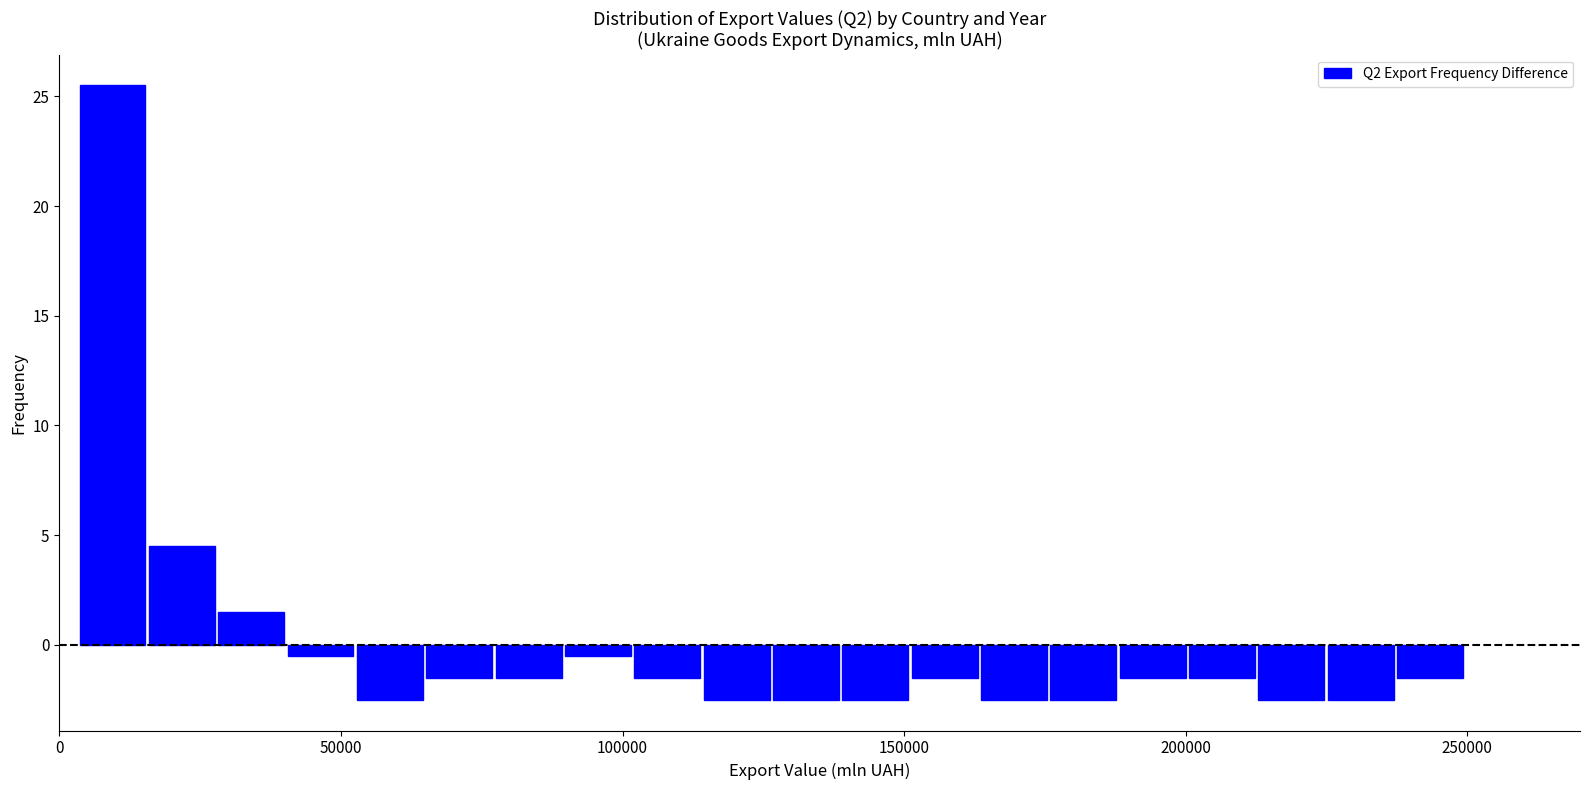

Around what value on the x-axis is the tallest bar? Give the approximate position of its centre, as read against the axis.

10000